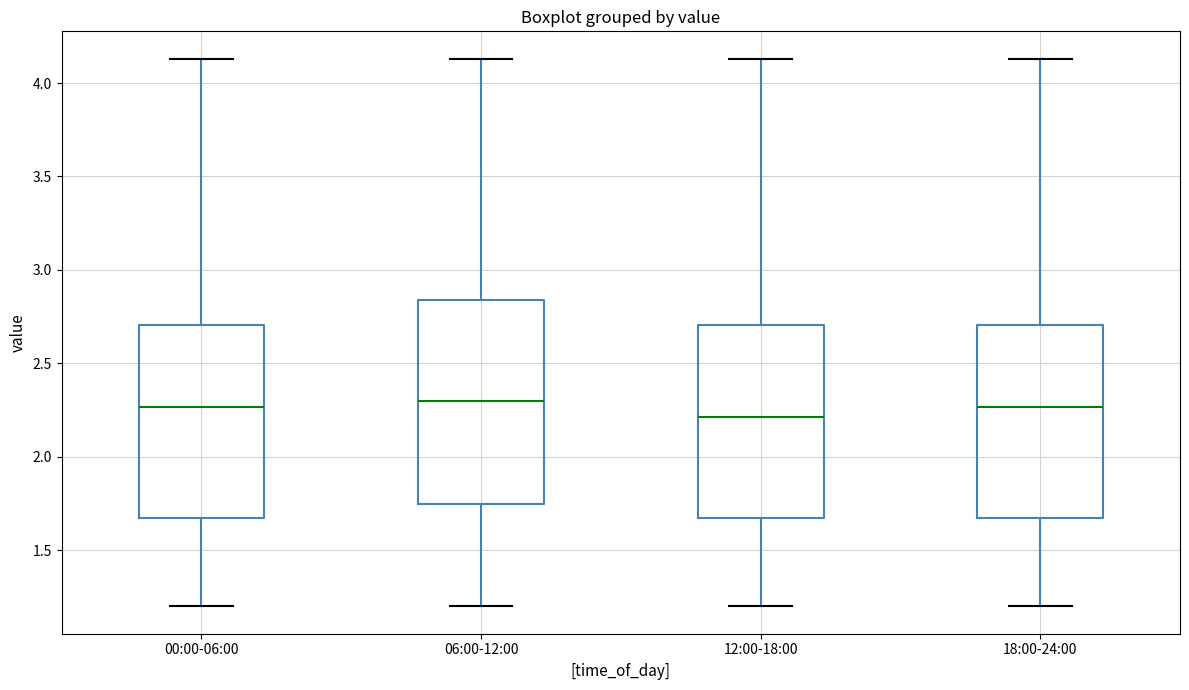

Reading left to right, transcribe this box plot: for each box, give where its median line is, the range the box spans, and where its two whiskers end, as read against the y-axis. The values are not printed on the chart, so give them approximately, as read against the axis.

00:00-06:00: median 2.25, box 1.70 to 2.70, whiskers 1.20 to 4.15
06:00-12:00: median 2.30, box 1.75 to 2.85, whiskers 1.20 to 4.15
12:00-18:00: median 2.20, box 1.70 to 2.70, whiskers 1.20 to 4.15
18:00-24:00: median 2.25, box 1.70 to 2.70, whiskers 1.20 to 4.15